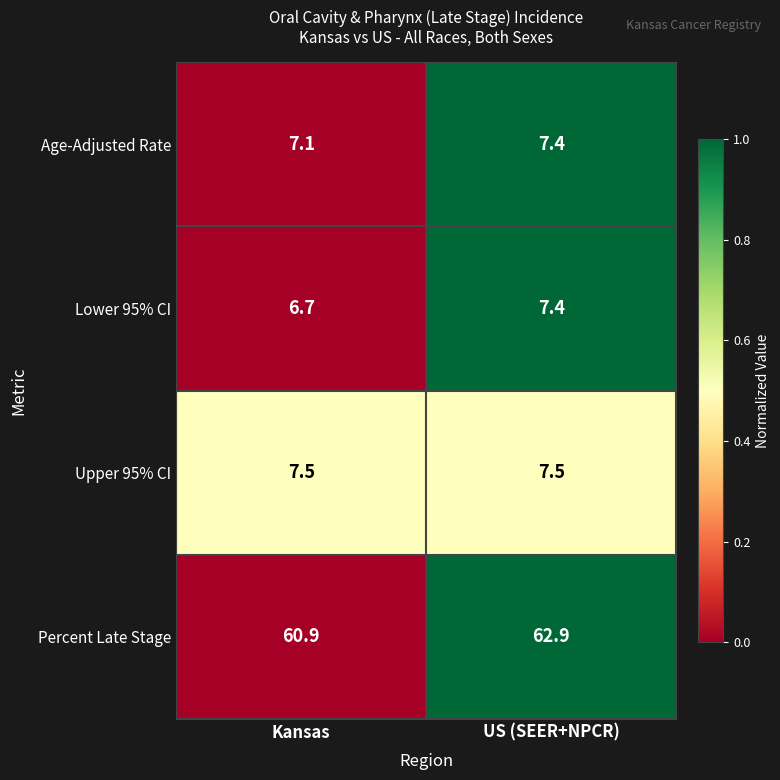

What is the sum of all Upper 95% CI values?

15.0